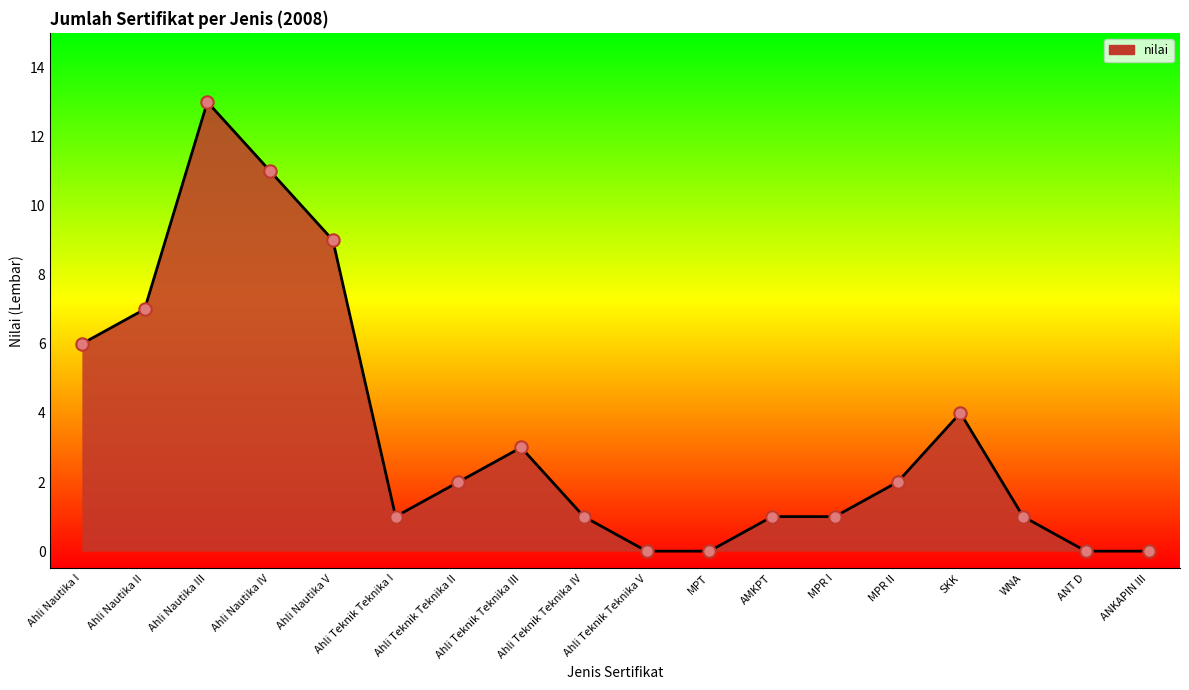

What is the change in value from Ahli Nautika V to ANKAPIN III?

-9